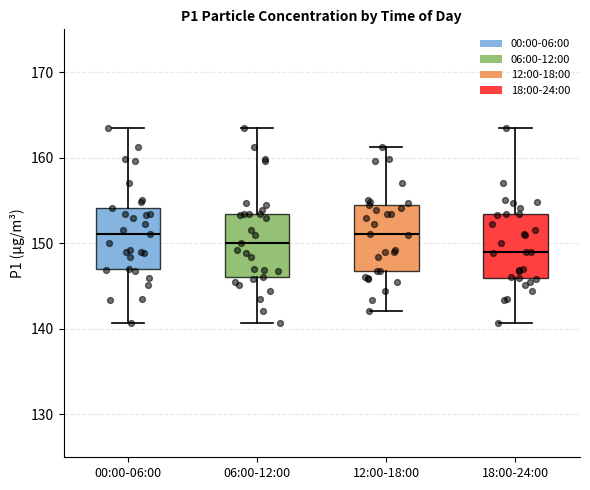

Reading left to right, read every box against the y-axis: the position of its median line, the range the box covers, and the ends of its whiskers. The values are not printed on the chart, so give them approximately, as read against the axis.

00:00-06:00: median 151, box 147 to 154, whiskers 141 to 163
06:00-12:00: median 150, box 146 to 153, whiskers 141 to 163
12:00-18:00: median 151, box 147 to 154, whiskers 142 to 161
18:00-24:00: median 149, box 146 to 153, whiskers 141 to 163